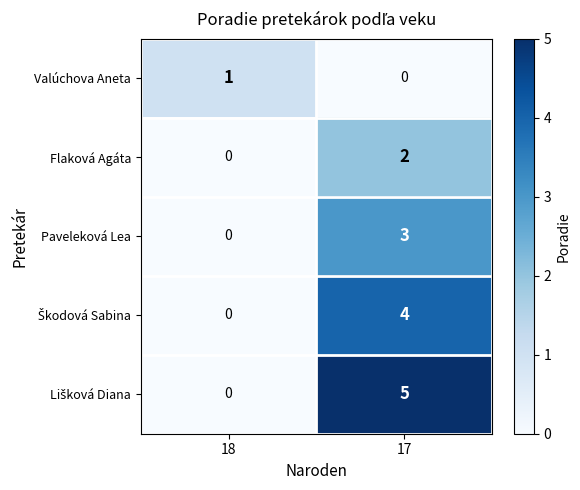

At which label does Paveleková Lea reach its minimum?

18